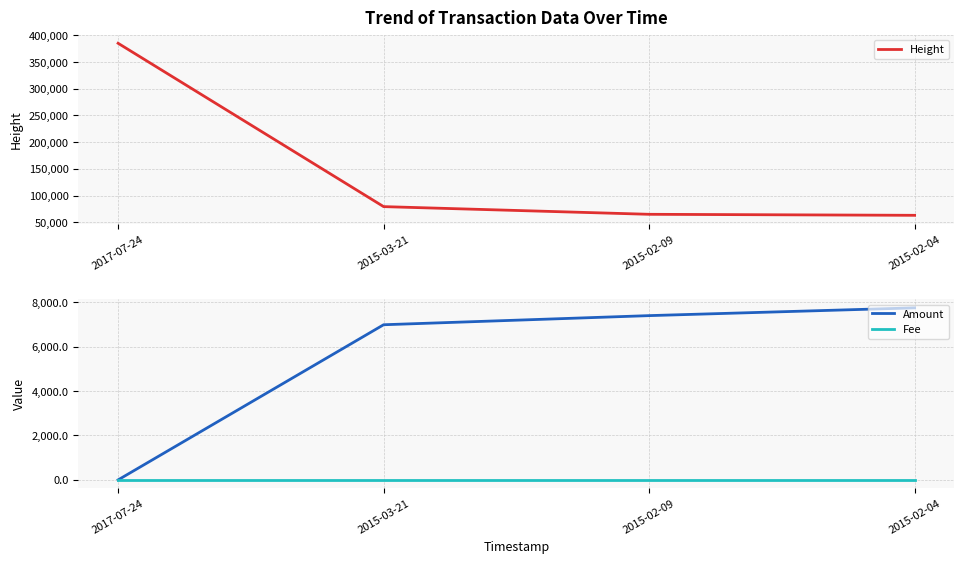

What is the sum of the Fee values at 2017-07-24 and 2015-03-21?

2